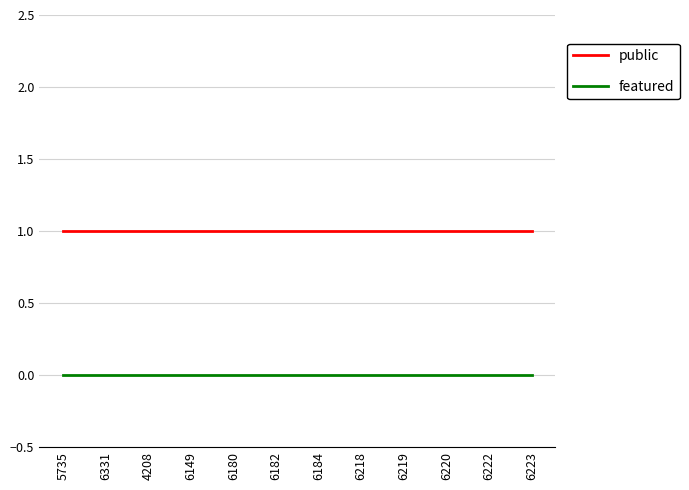

How many lines are shown in the chart?

2